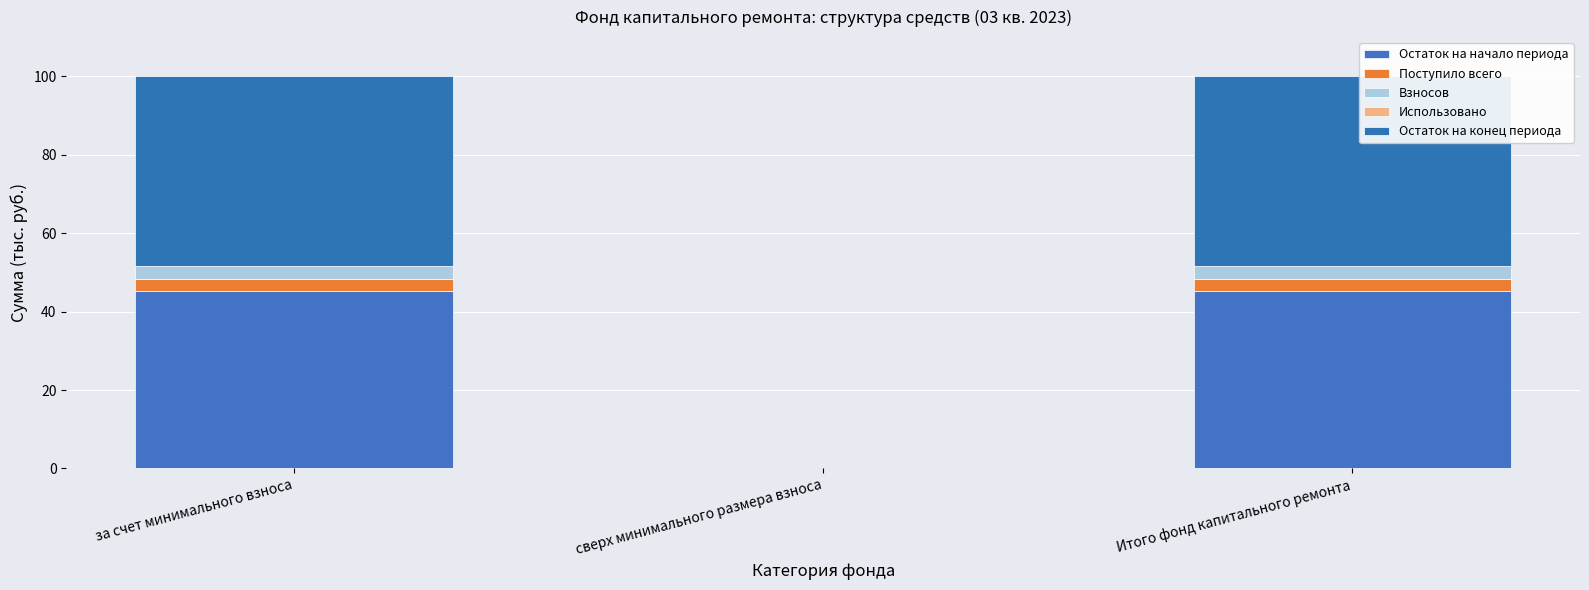

At how many categories does at least one series exceed 3?

2